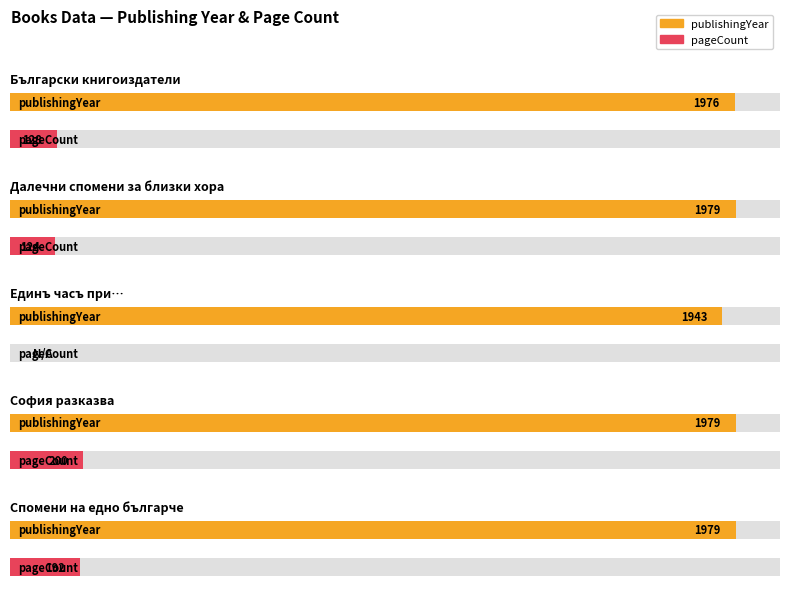

What is the sum of all publishingYear values?

9856